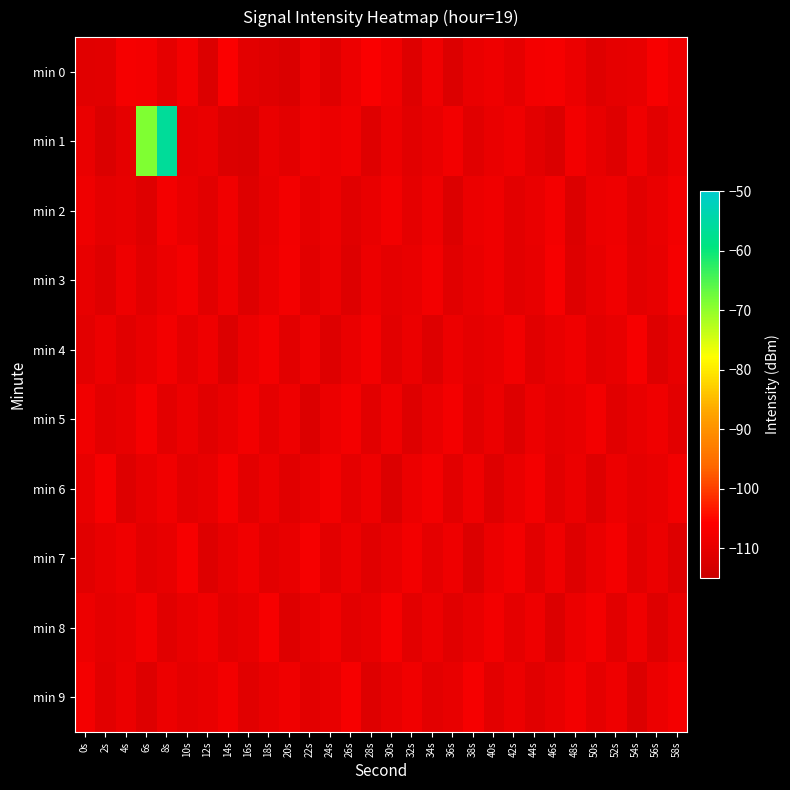

Reading right to left, what are all the values shown in this chart?

min 0: 58s=-108.8	56s=-106.7	54s=-109.7	52s=-110.2	50s=-111.3	48s=-109.1	46s=-107.3	44s=-107.4	42s=-109.9	40s=-108.6	38s=-109.3	36s=-111.7	34s=-108.3	32s=-111.5	30s=-108.0	28s=-106.5	26s=-108.8	24s=-111.4	22s=-108.7	20s=-112.3	18s=-111.4	16s=-110.5	14s=-106.2	12s=-111.9	10s=-107.5	8s=-110.4	6s=-107.6	4s=-107.2	2s=-110.7	0s=-111.2
min 1: 58s=-109.1	56s=-110.8	54s=-108.3	52s=-111.2	50s=-109.7	48s=-107.9	46s=-112.0	44s=-110.5	42s=-108.2	40s=-109.3	38s=-111.1	36s=-107.8	34s=-109.5	32s=-110.9	30s=-108.7	28s=-111.2	26s=-108.0	24s=-109.1	22s=-108.3	20s=-110.5	18s=-109.2	16s=-112.5	14s=-111.9	12s=-109.3	10s=-110.1	8s=-56.3	6s=-68.6	4s=-110.1	2s=-112.0	0s=-109.3
min 2: 58s=-107.7	56s=-109.3	54s=-110.9	52s=-108.5	50s=-109.0	48s=-111.8	46s=-107.6	44s=-109.2	42s=-110.7	40s=-108.3	38s=-109.1	36s=-111.9	34s=-108.6	32s=-110.2	30s=-107.8	28s=-109.5	26s=-111.1	24s=-108.7	22s=-110.3	20s=-107.9	18s=-109.7	16s=-111.5	14s=-108.1	12s=-110.8	10s=-109.2	8s=-107.6	6s=-111.3	4s=-109.9	2s=-110.2	0s=-108.5
min 3: 58s=-107.2	56s=-109.9	54s=-110.5	52s=-108.1	50s=-109.8	48s=-111.5	46s=-107.1	44s=-109.9	42s=-110.6	40s=-108.2	38s=-109.5	36s=-111.1	34s=-107.9	32s=-109.6	30s=-110.2	28s=-108.8	26s=-111.5	24s=-109.1	22s=-110.9	20s=-107.6	18s=-109.2	16s=-111.7	14s=-108.3	12s=-110.8	10s=-107.5	8s=-109.1	6s=-110.9	4s=-108.6	2s=-111.2	0s=-109.8
min 4: 58s=-109.8	56s=-111.5	54s=-107.1	52s=-109.9	50s=-110.6	48s=-108.2	46s=-109.5	44s=-111.1	42s=-107.9	40s=-109.6	38s=-110.2	36s=-108.8	34s=-111.5	32s=-109.1	30s=-110.9	28s=-107.6	26s=-109.2	24s=-111.7	22s=-108.3	20s=-110.8	18s=-107.5	16s=-109.1	14s=-111.9	12s=-108.6	10s=-110.2	8s=-107.8	6s=-109.5	4s=-111.1	2s=-108.9	0s=-110.6
min 5: 58s=-110.6	56s=-108.2	54s=-109.5	52s=-111.1	50s=-107.9	48s=-109.6	46s=-110.2	44s=-108.8	42s=-111.5	40s=-109.1	38s=-110.9	36s=-107.6	34s=-109.2	32s=-111.7	30s=-108.3	28s=-110.8	26s=-107.5	24s=-109.1	22s=-111.9	20s=-108.6	18s=-110.2	16s=-107.8	14s=-109.5	12s=-111.1	10s=-108.9	8s=-110.6	6s=-107.2	4s=-109.9	2s=-110.5	0s=-108.1
min 6: 58s=-107.9	56s=-109.6	54s=-110.2	52s=-108.8	50s=-111.5	48s=-109.1	46s=-110.9	44s=-107.6	42s=-109.2	40s=-111.7	38s=-108.3	36s=-110.8	34s=-107.5	32s=-109.1	30s=-111.9	28s=-108.6	26s=-110.2	24s=-107.8	22s=-109.5	20s=-111.1	18s=-108.9	16s=-110.6	14s=-107.2	12s=-109.9	10s=-110.5	8s=-108.1	6s=-109.8	4s=-111.5	2s=-107.1	0s=-109.9
min 7: 58s=-111.5	56s=-109.1	54s=-110.9	52s=-107.6	50s=-109.2	48s=-111.7	46s=-108.3	44s=-110.8	42s=-107.5	40s=-109.1	38s=-111.9	36s=-108.6	34s=-110.2	32s=-107.8	30s=-109.5	28s=-111.1	26s=-108.9	24s=-110.6	22s=-107.2	20s=-109.9	18s=-110.5	16s=-108.1	14s=-109.8	12s=-111.5	10s=-107.1	8s=-109.9	6s=-110.6	4s=-108.2	2s=-109.5	0s=-111.1
min 8: 58s=-109.2	56s=-111.7	54s=-108.3	52s=-110.8	50s=-107.5	48s=-109.1	46s=-111.9	44s=-108.6	42s=-110.2	40s=-107.8	38s=-109.5	36s=-111.1	34s=-108.9	32s=-110.6	30s=-107.2	28s=-109.9	26s=-110.5	24s=-108.1	22s=-109.8	20s=-111.5	18s=-107.1	16s=-109.9	14s=-110.6	12s=-108.2	10s=-109.5	8s=-111.1	6s=-107.9	4s=-109.6	2s=-110.2	0s=-108.8
min 9: 58s=-107.5	56s=-109.1	54s=-111.9	52s=-108.6	50s=-110.2	48s=-107.8	46s=-109.5	44s=-111.1	42s=-108.9	40s=-110.6	38s=-107.2	36s=-109.9	34s=-110.5	32s=-108.1	30s=-109.8	28s=-111.5	26s=-107.1	24s=-109.9	22s=-110.6	20s=-108.2	18s=-109.5	16s=-111.1	14s=-107.9	12s=-109.6	10s=-110.2	8s=-108.8	6s=-111.5	4s=-109.1	2s=-110.9	0s=-107.6